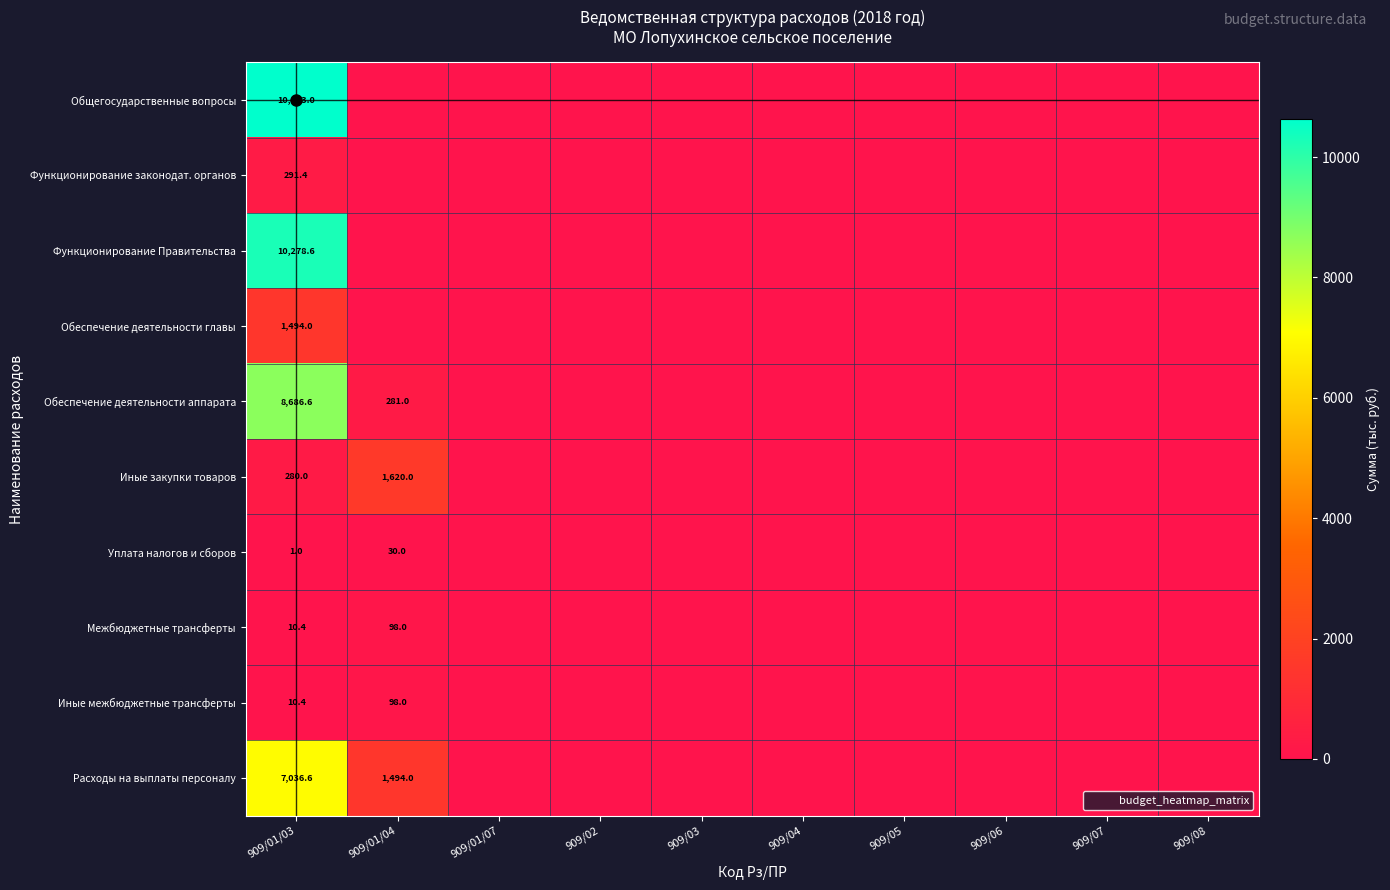

The Иные закупки товаров series shows 280.0 at 909/01/03. True or false?

True